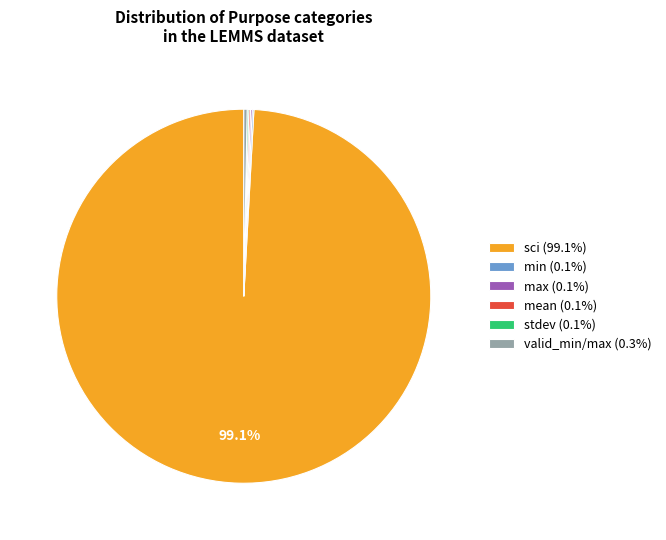

Does sci (99.1%) account for over 50% of the chart?

Yes